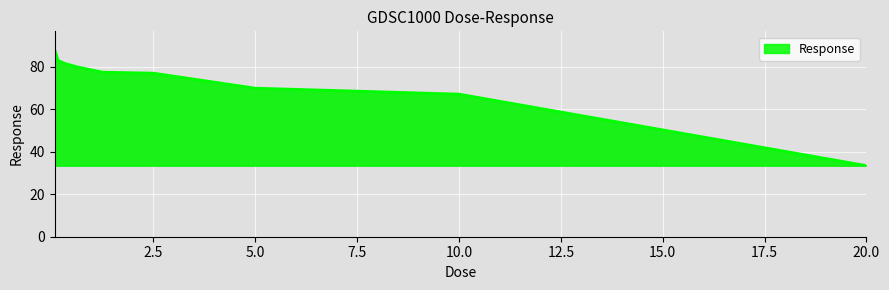

What is the minimum value shown in the chart?

33.5